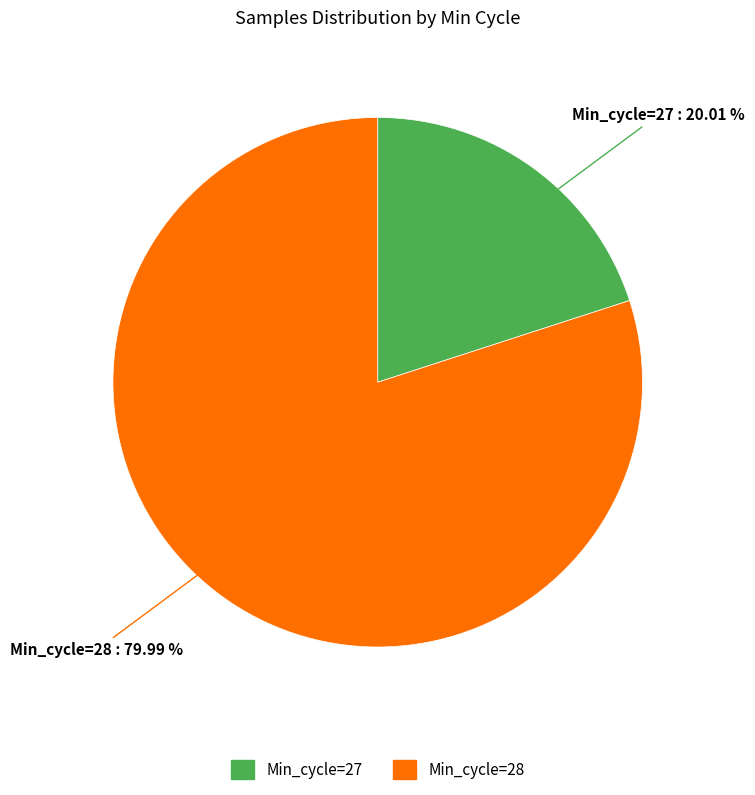

What is the largest slice in the pie chart?

Min_cycle=28